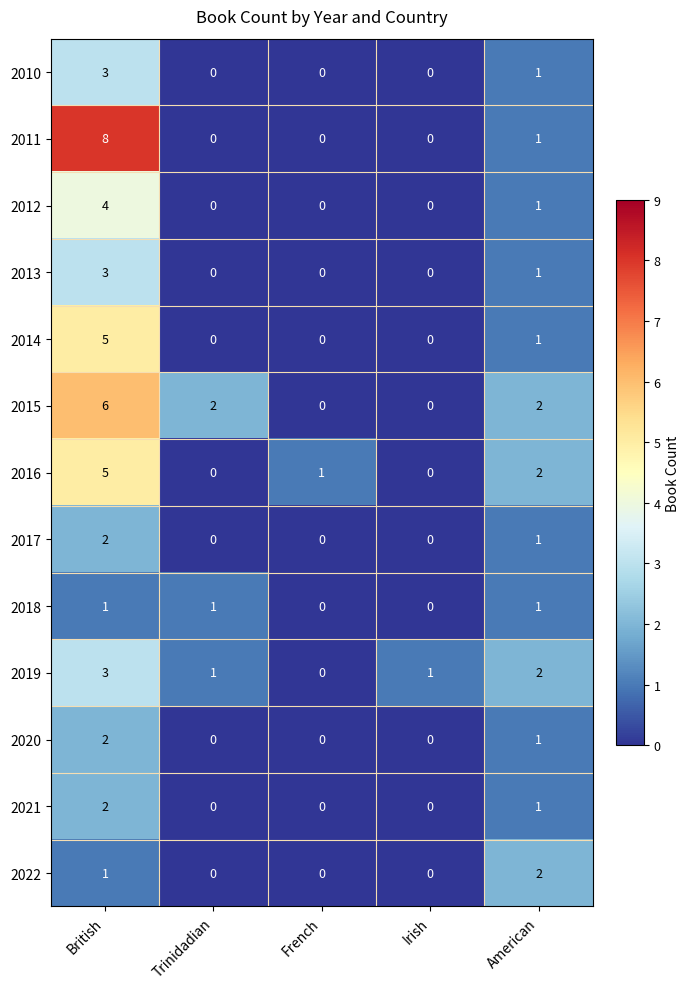

Which series has the largest range (max minus min)?

2011